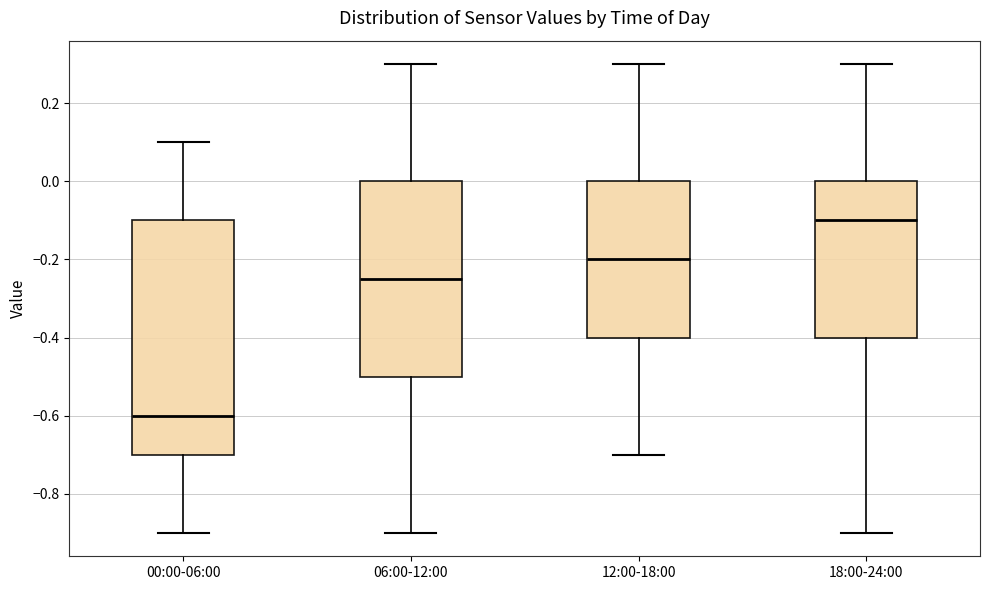

Where does the lower whisker of the box for 06:00-12:00 end on the y-axis? The values are not printed on the chart, so give them approximately, as read against the axis.

-0.90